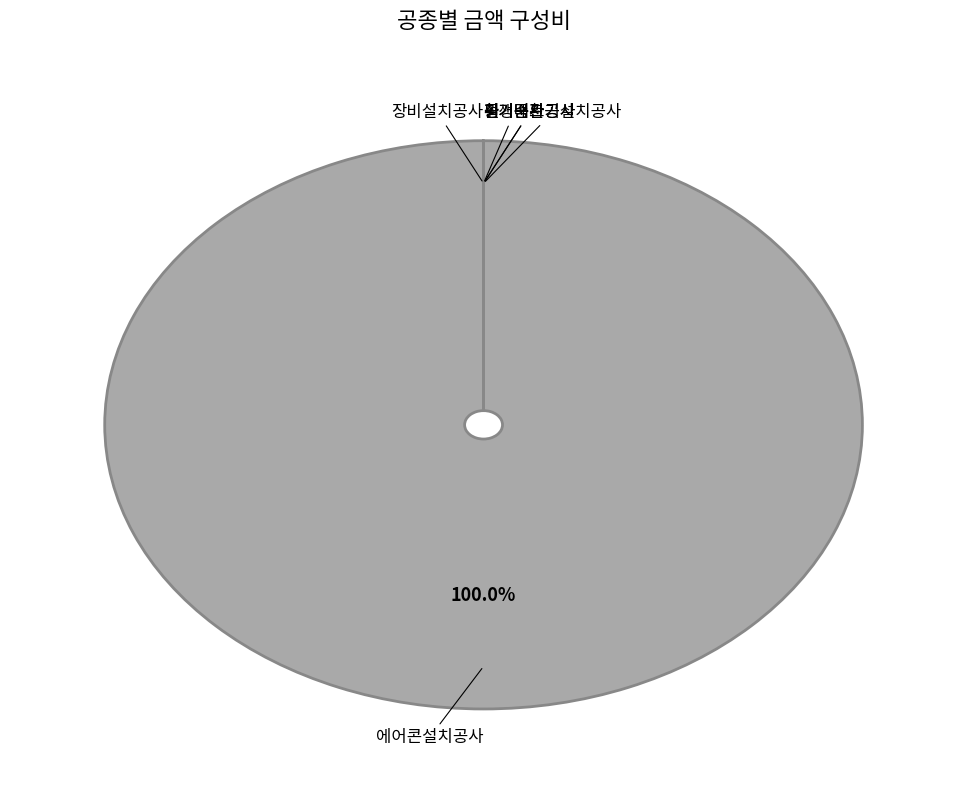

Is there a majority slice in this chart?

Yes